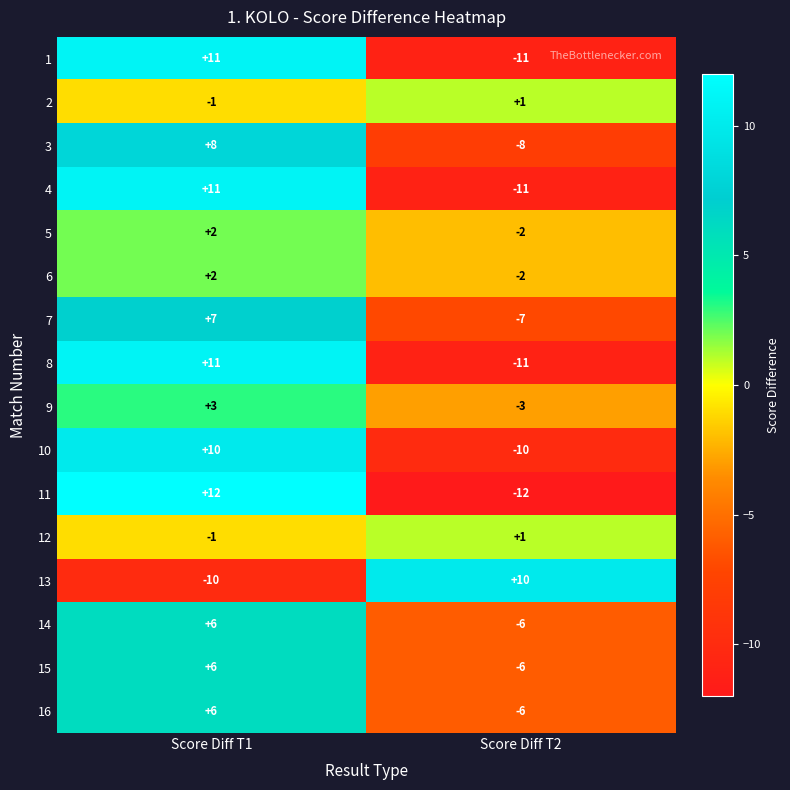

Which category has the lowest value across all series?

Score Diff T2